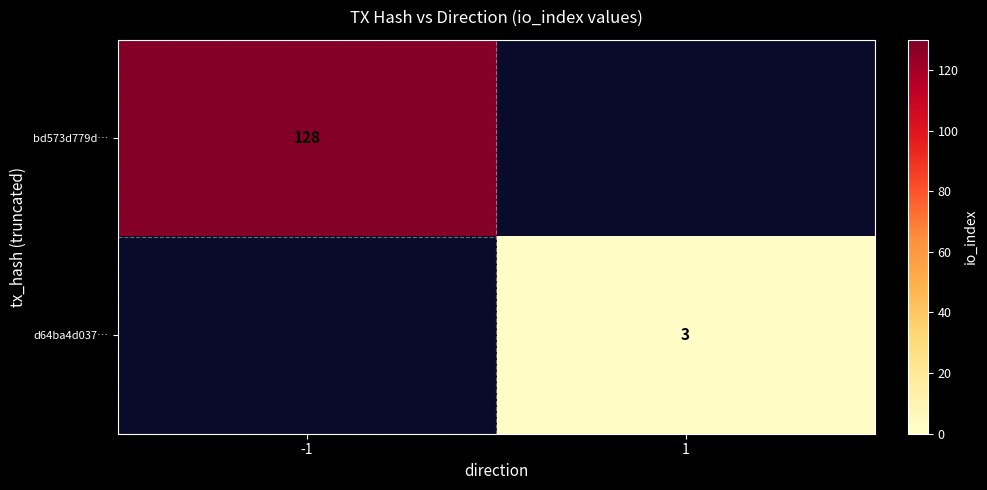

Is the value of bd573d779d… at -1 greater than the value of d64ba4d037… at 1?

Yes